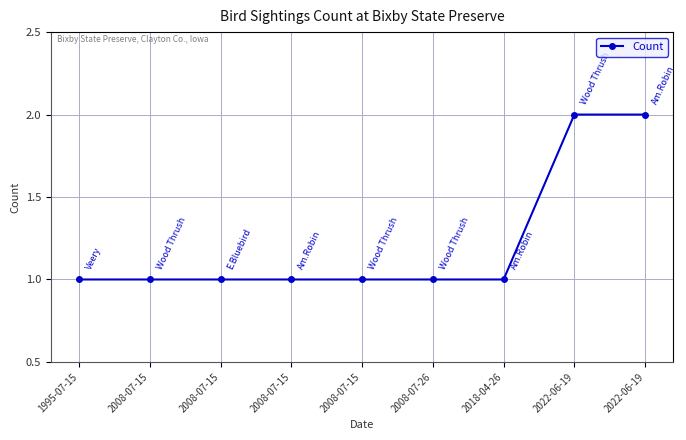

How many categories are shown in the chart?

9